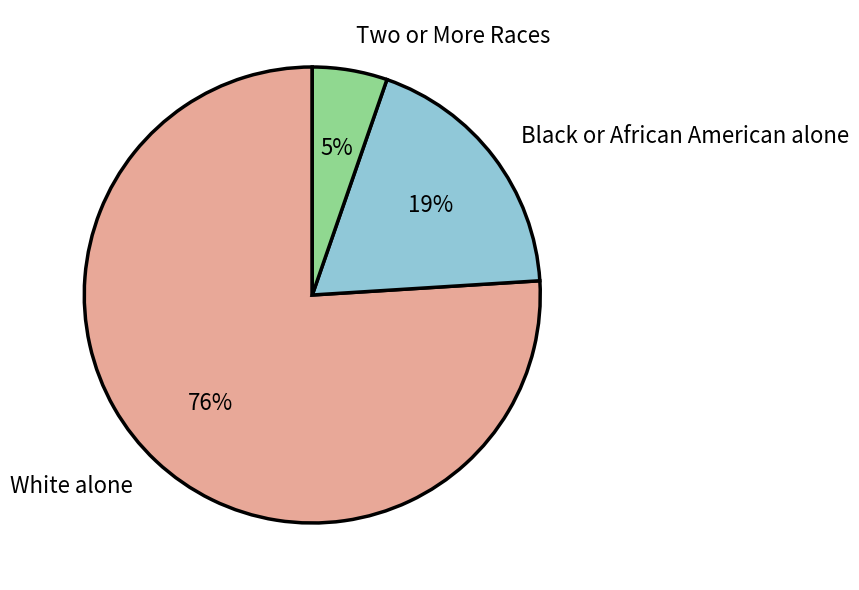

Does Black or African American alone represent more than half of the total?

No